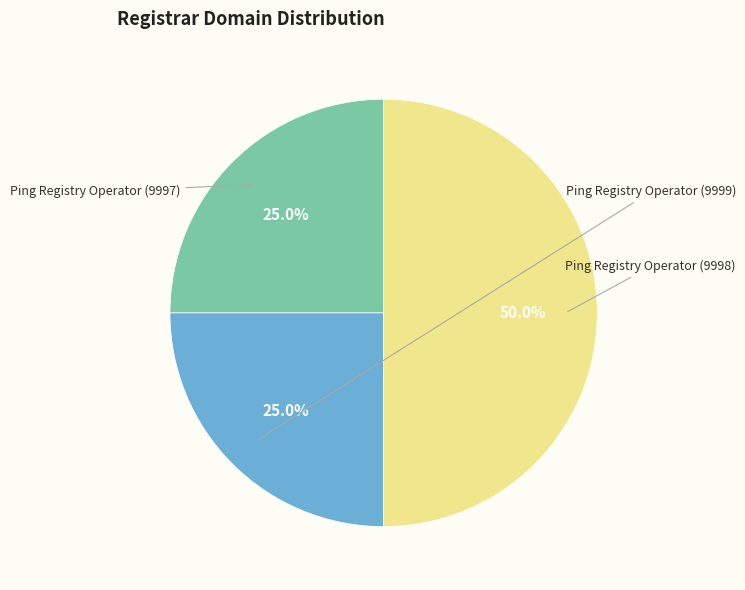

To the nearest percent, what is the average slice percentage?

33%